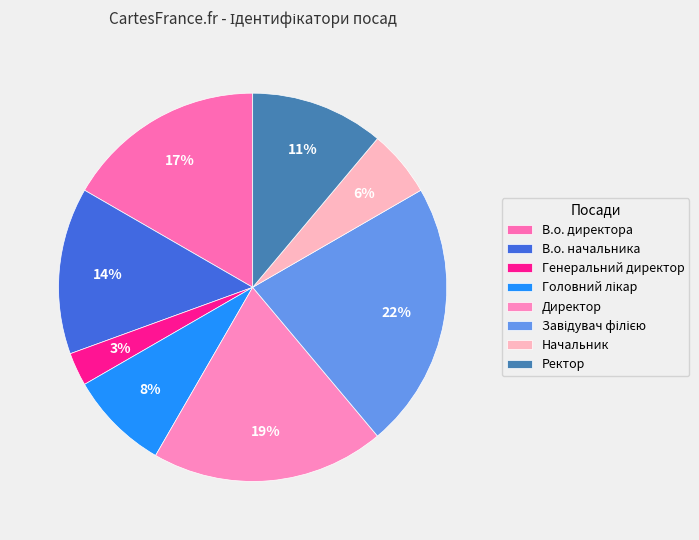

Count the number of slices in the pie.

8